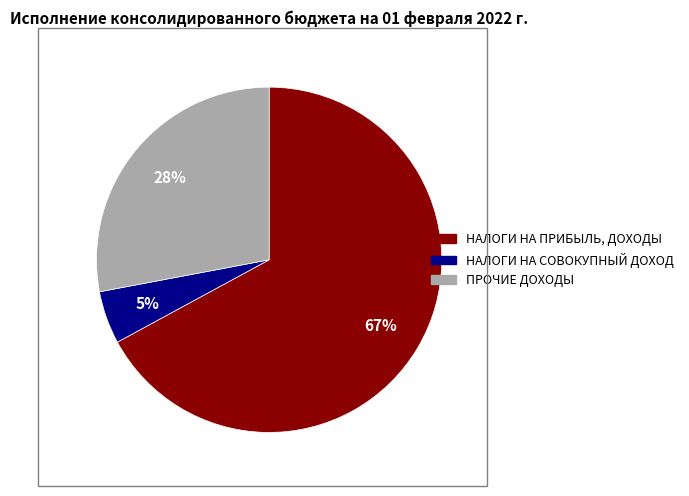

What percentage is the НАЛОГИ НА СОВОКУПНЫЙ ДОХОД slice, to the nearest percent?

5%